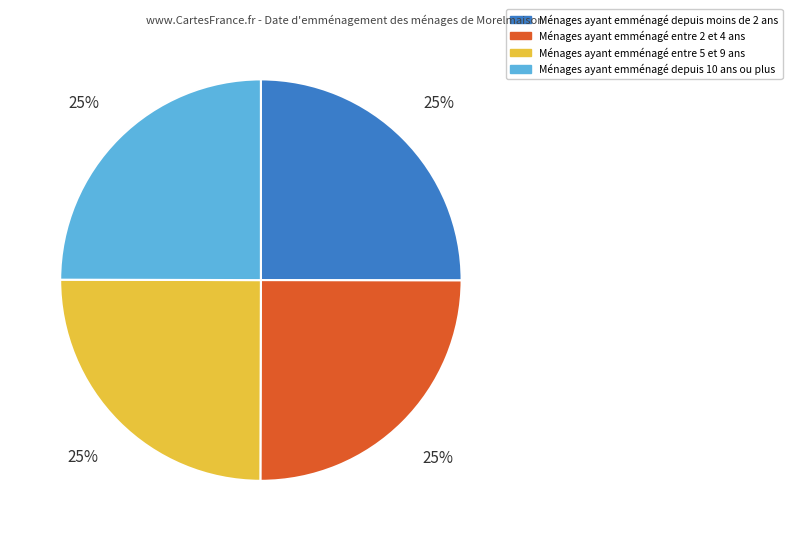

To the nearest percent, what is the average slice percentage?

25%